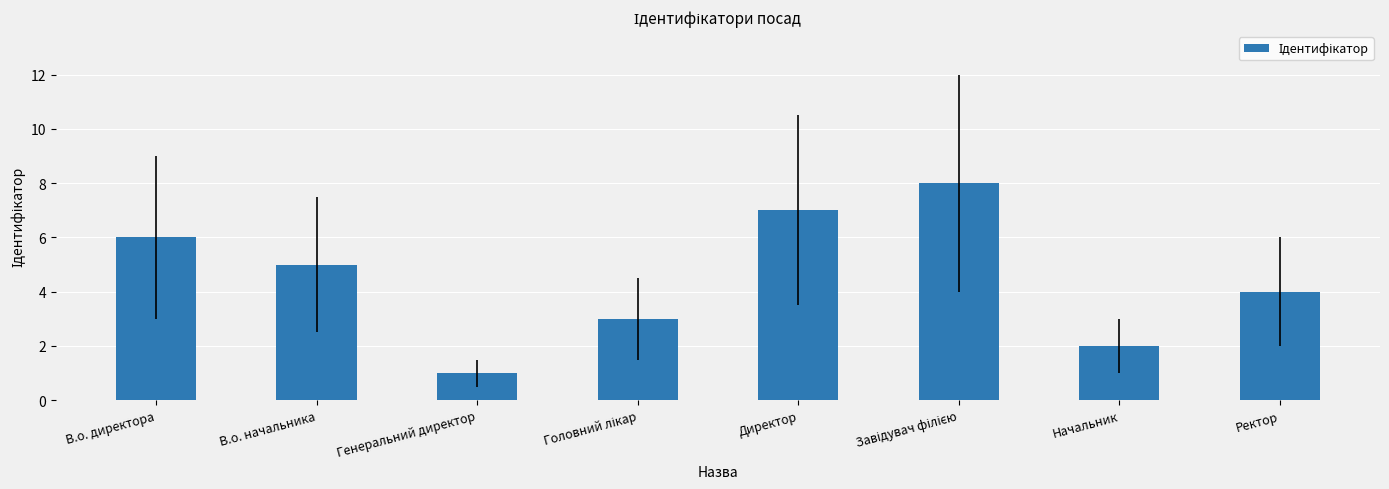

At which label does the data first exceed 5?

В.о. директора